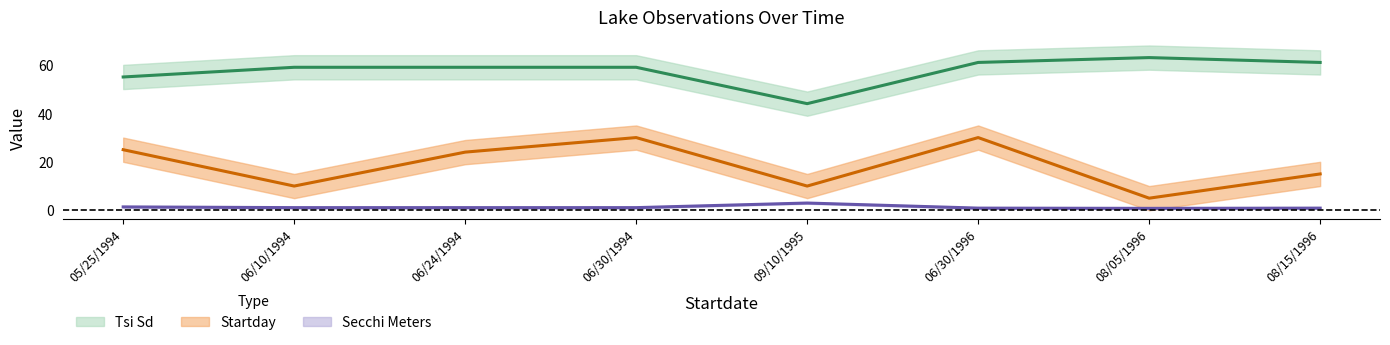

What is the difference between the maximum and minimum values in the Tsi Sd series?

19.0